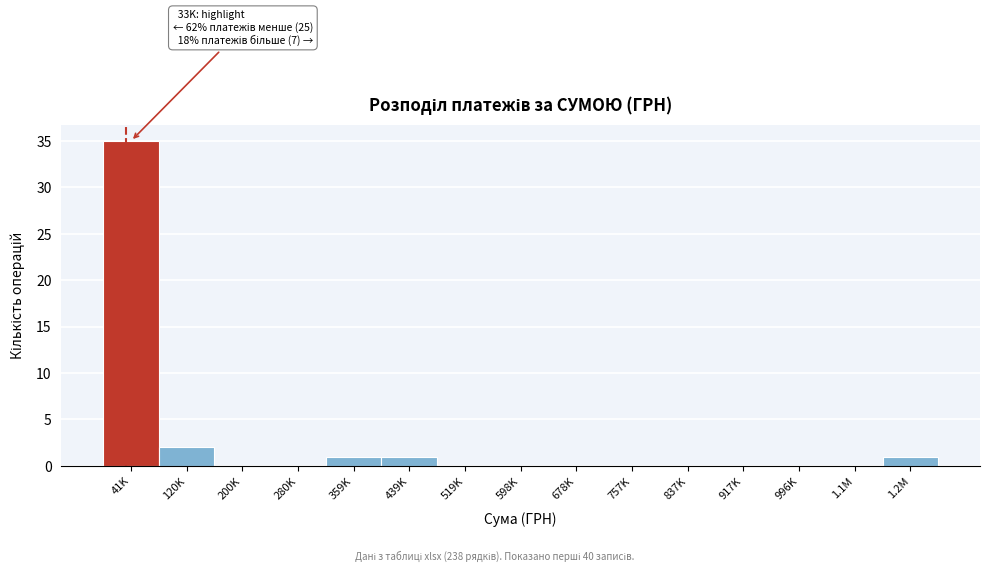

Reading left to right, what are all the values shown in this chart?

41K=35	120K=2	200K=0	280K=0	359K=1	439K=1	519K=0	598K=0	678K=0	757K=0	837K=0	917K=0	996K=0	1.1M=0	1.2M=1